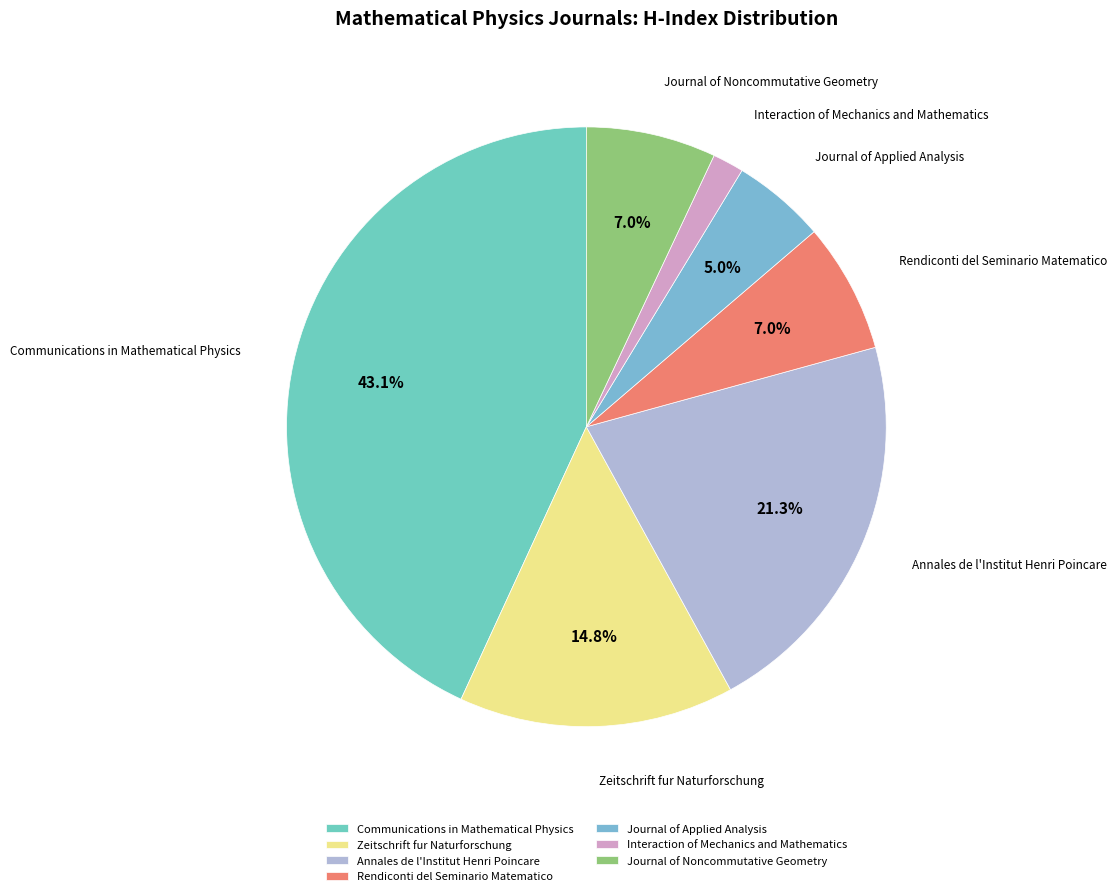

Which has a higher value, Journal of Noncommutative Geometry or Annales de l'Institut Henri Poincare?

Annales de l'Institut Henri Poincare